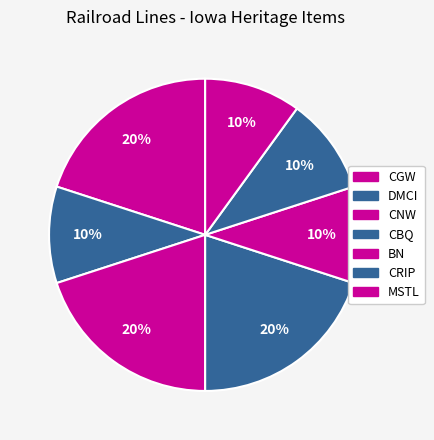

What percentage is NOT represented by CGW?

80.0%